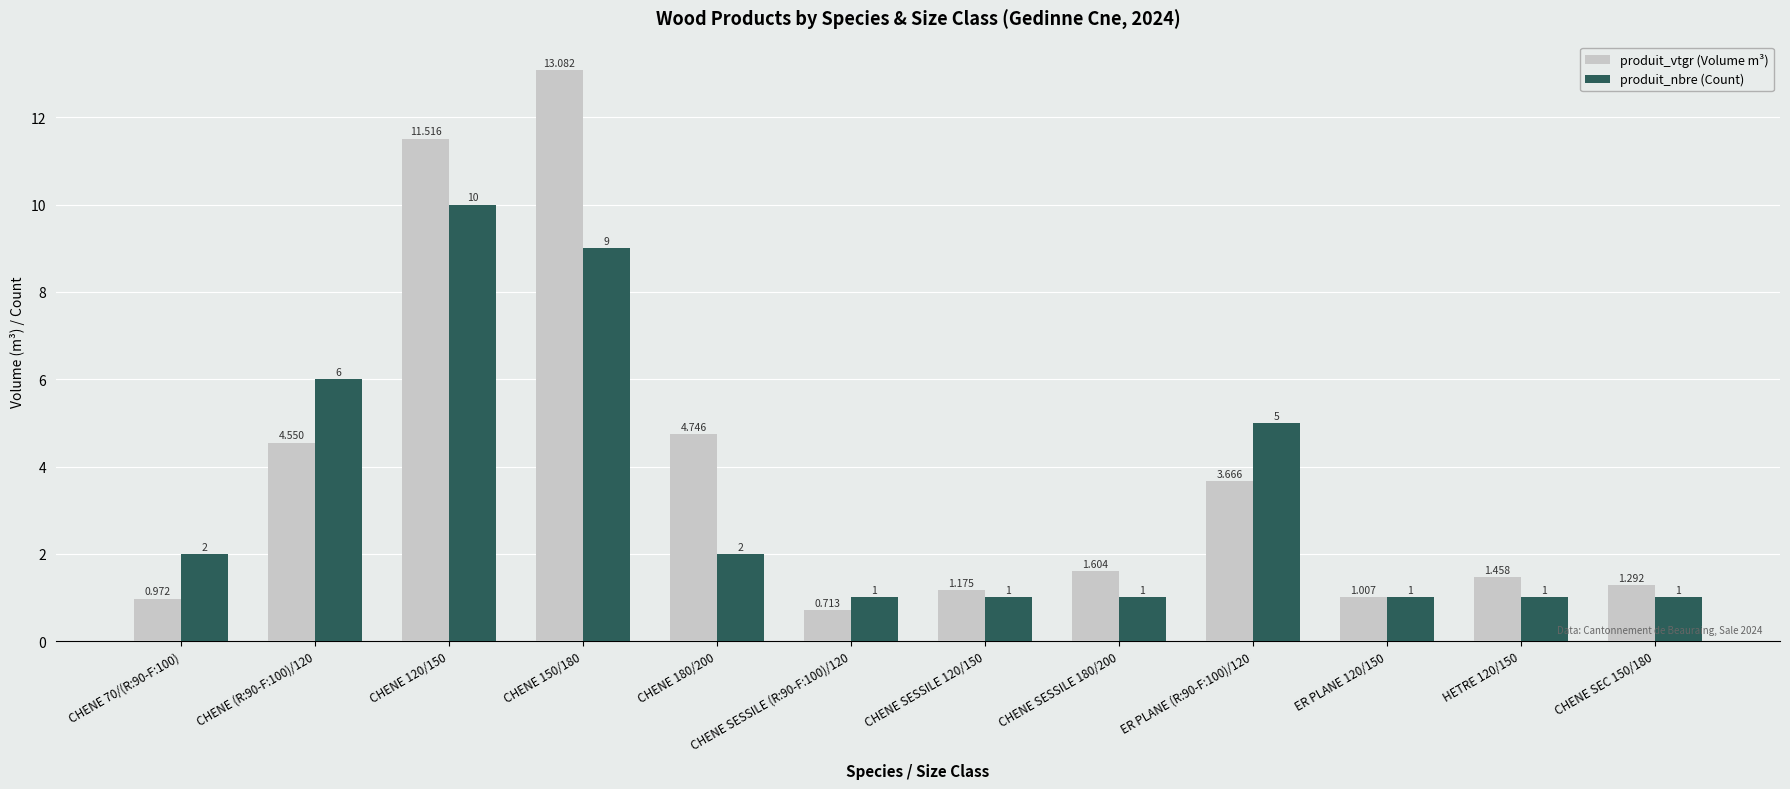

Is the value of produit_nbre (Count) at HETRE 120/150 greater than the value of produit_vtgr (Volume m³) at CHENE 70/(R:90-F:100)?

Yes